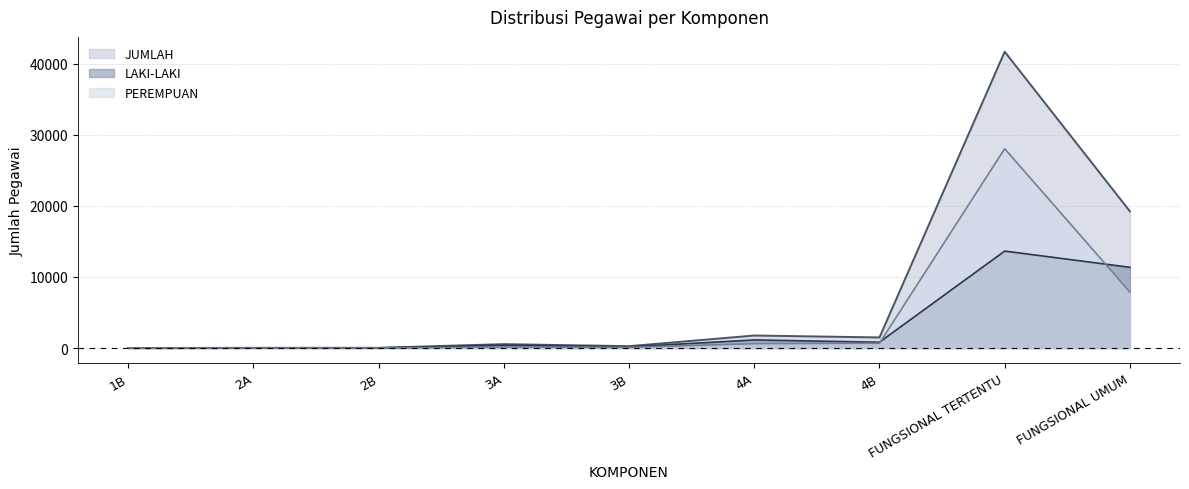

Where is JUMLAH nearest to the value 20839?

FUNGSIONAL UMUM